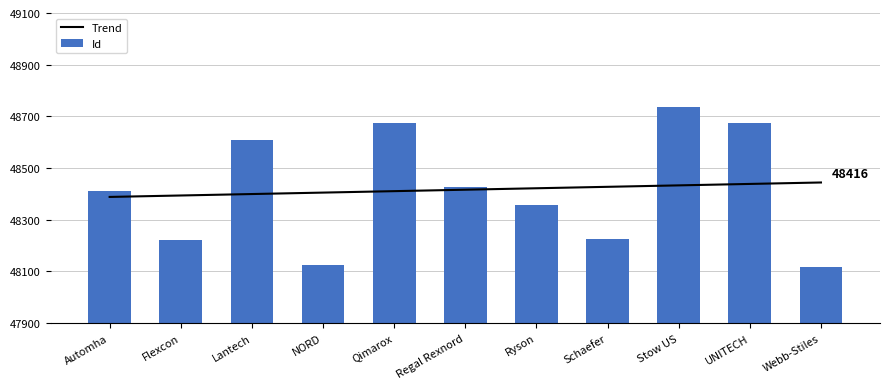

The Trend series shows 48438.5 at UNITECH. True or false?

True